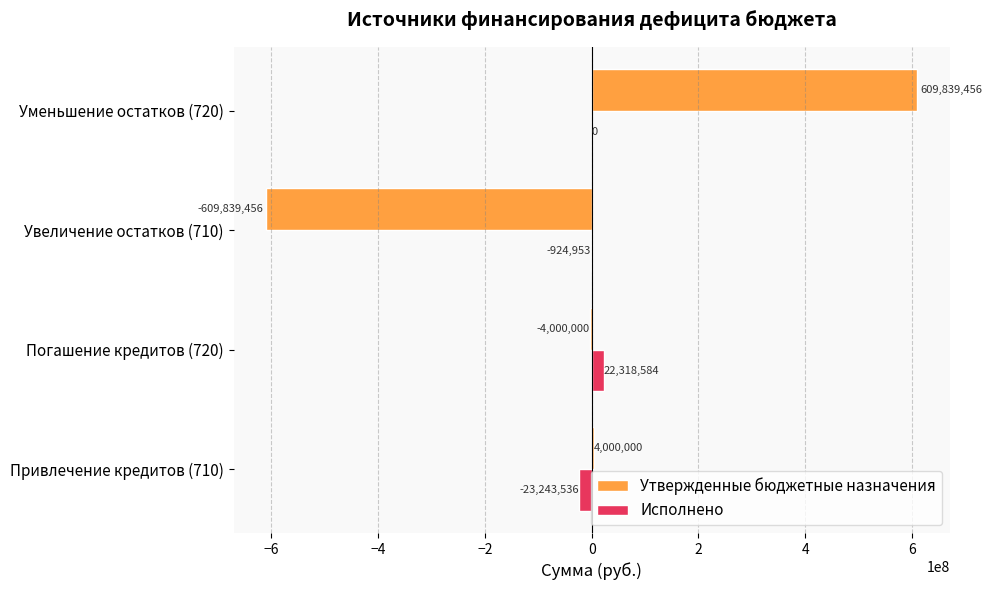

What are all the series names shown in the legend?

Утвержденные бюджетные назначения, Исполнено